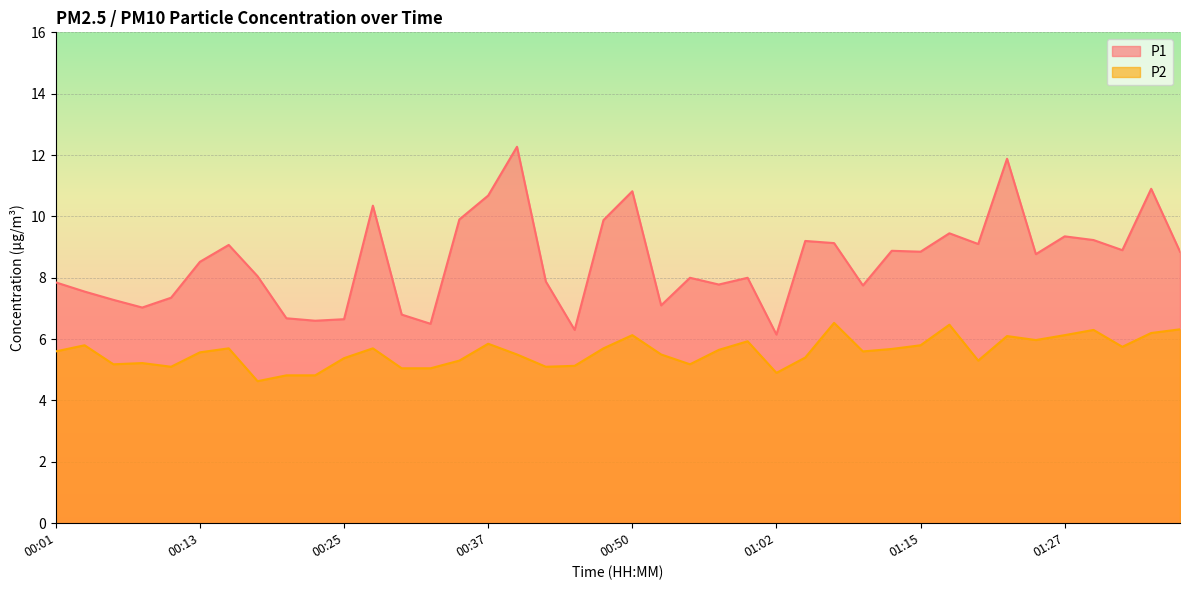

Is it true that P1 equals 11.5 at 00:13?

False